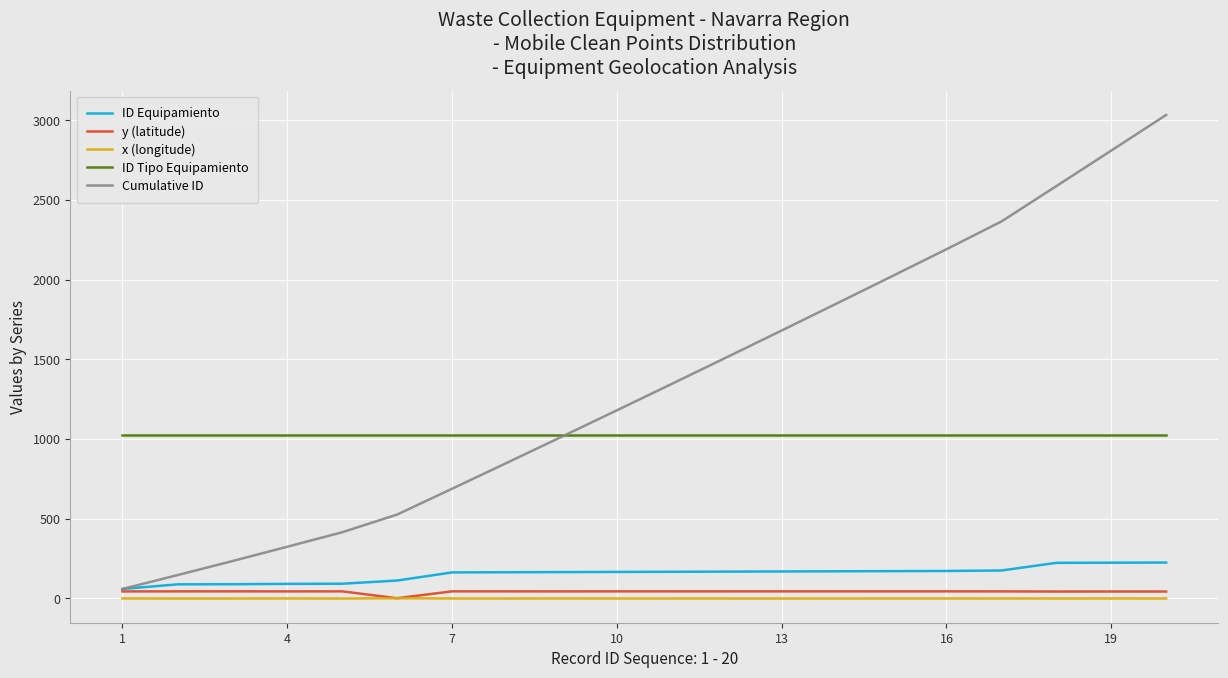

What is the greatest value displayed?

3033.0